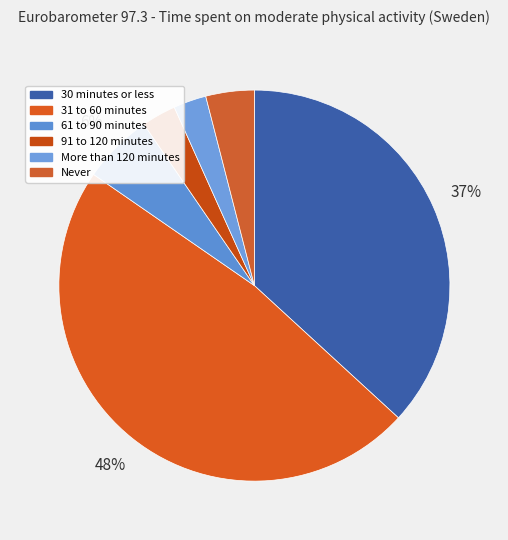

Which category has the biggest portion of the pie?

31 to 60 minutes